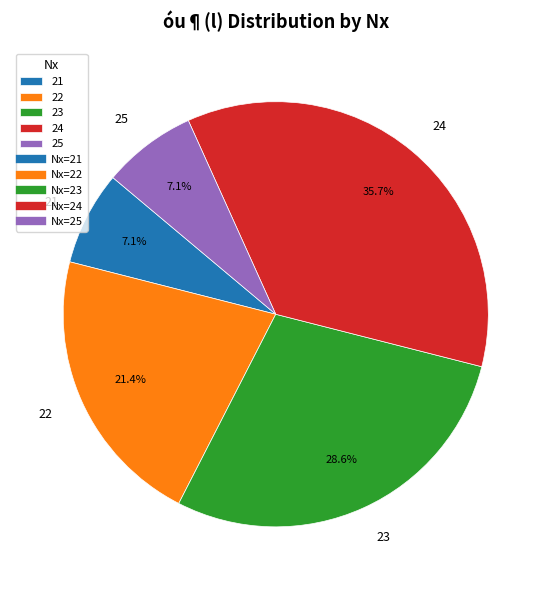

Between 24 and 23, which is larger?

24